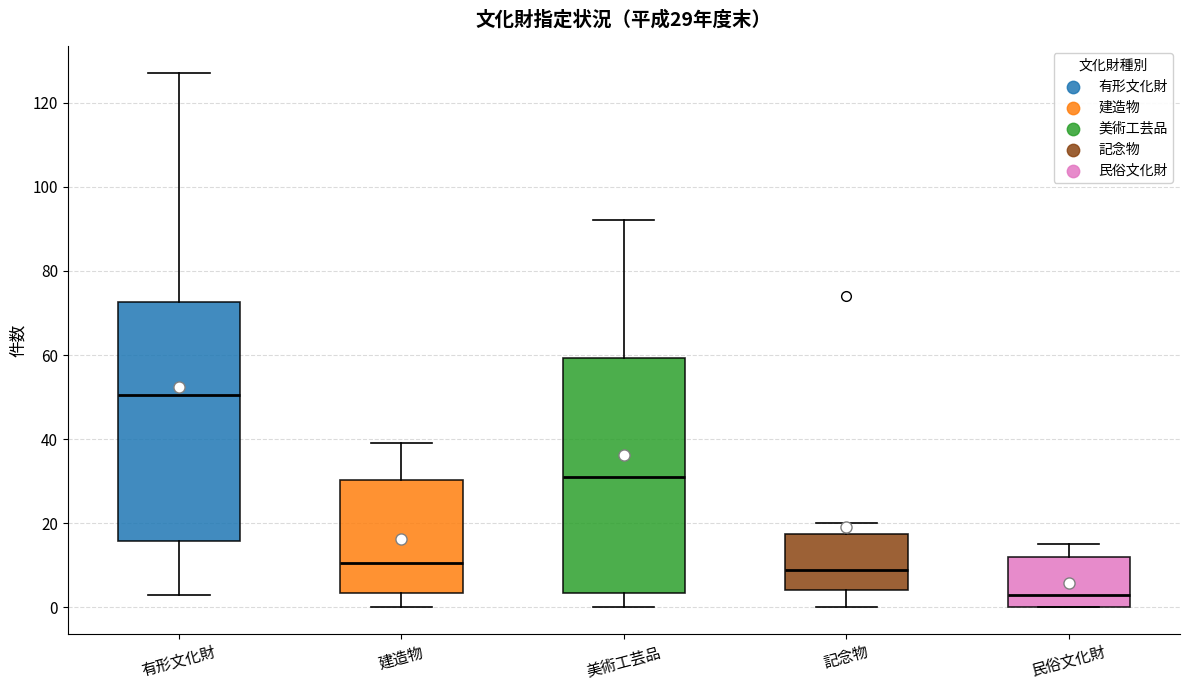

Which box has the highest median line?

有形文化財